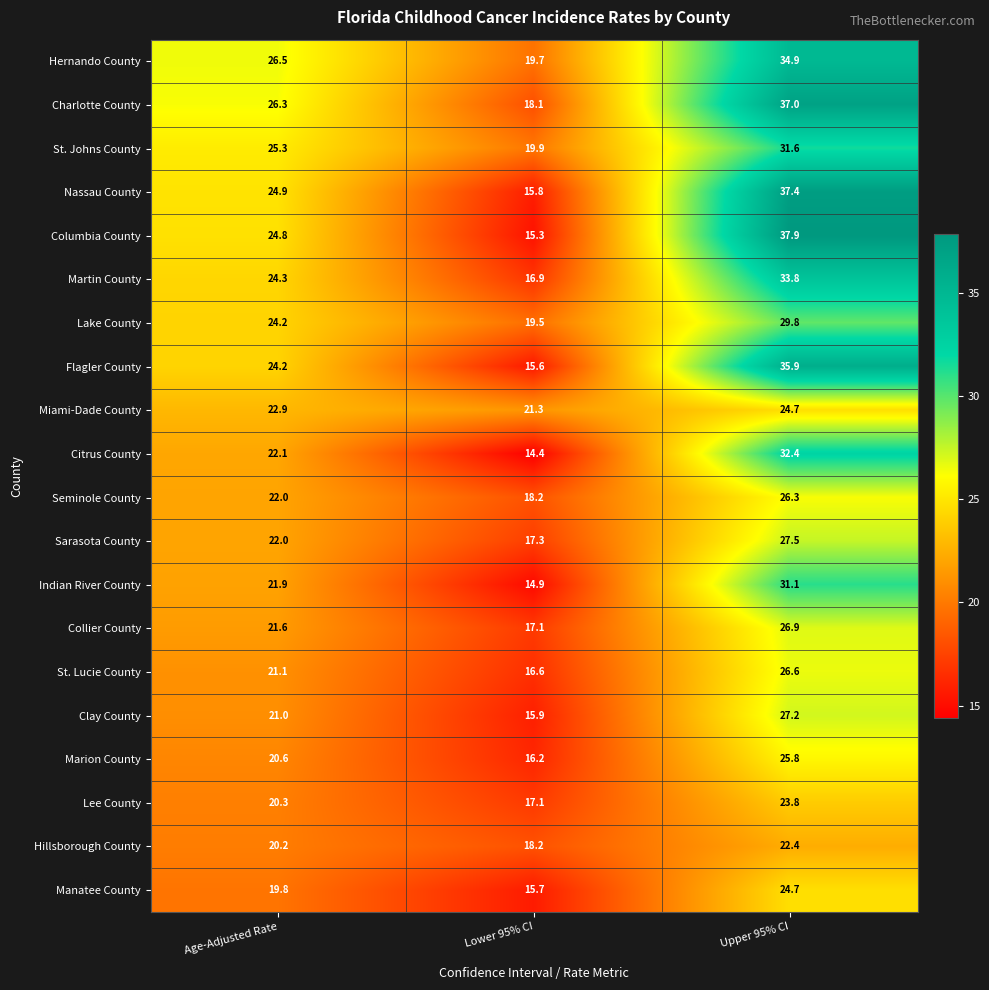

Rank the categories by Clay County value from lowest to highest.

Lower 95% CI, Age-Adjusted Rate, Upper 95% CI